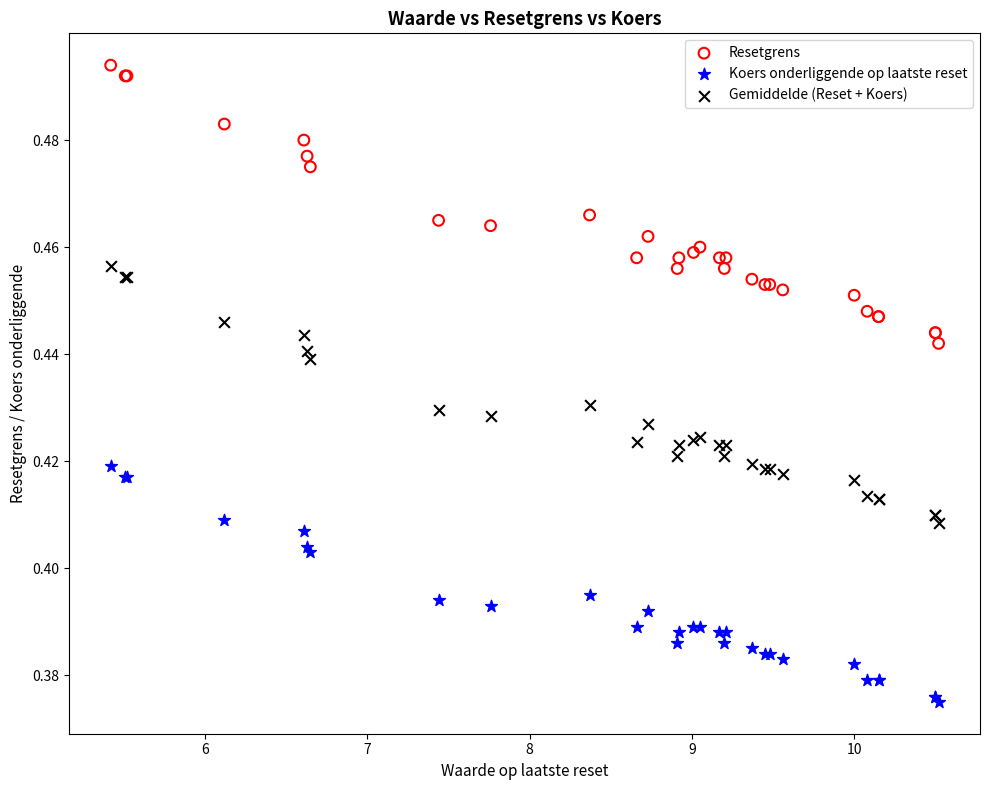

What is the X range (max minus min) for the scatter plot?

5.1